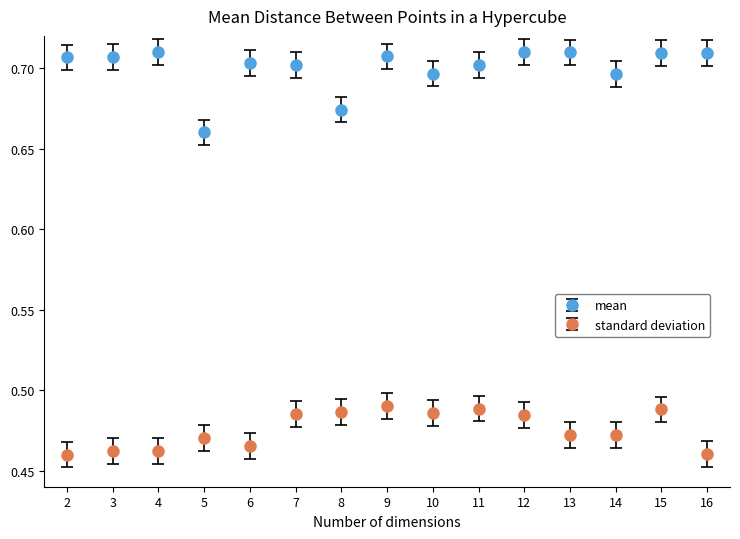

Which series has the largest range (max minus min)?

mean